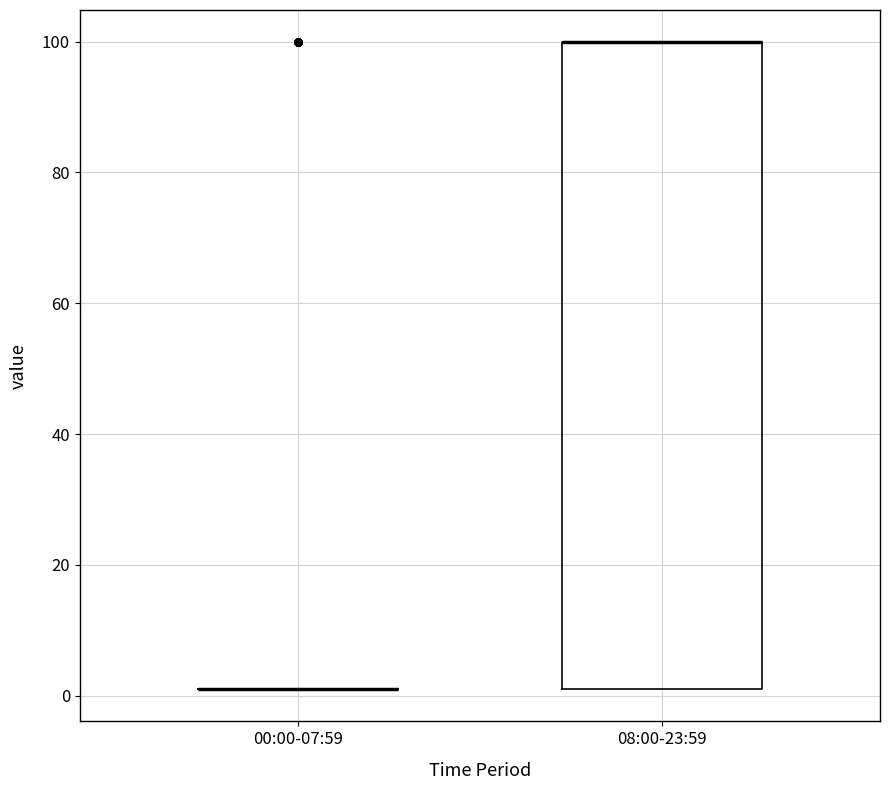

Reading left to right, read every box against the y-axis: the position of its median line, the range the box covers, and the ends of its whiskers. The values are not printed on the chart, so give them approximately, as read against the axis.

00:00-07:59: box collapsed to a line at 2, whiskers 2 to 2
08:00-23:59: median 100 (drawn on the box's upper edge), box 2 to 100, whiskers 2 to 100